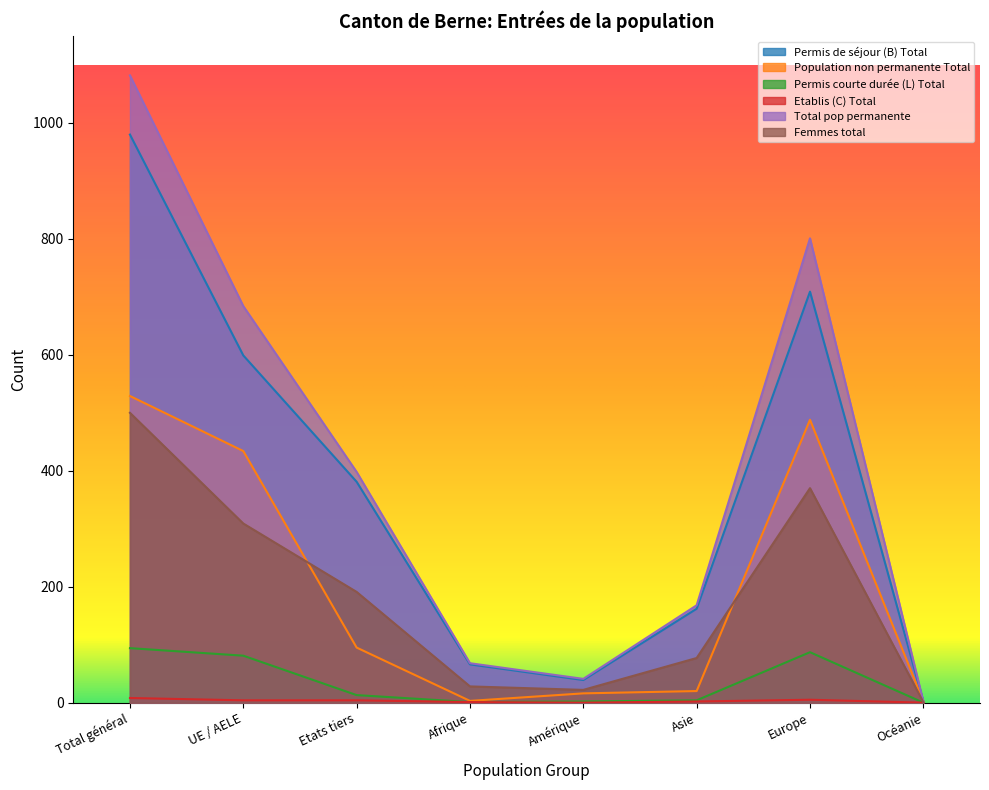

At which category is the sum across all series the highest?

Total général